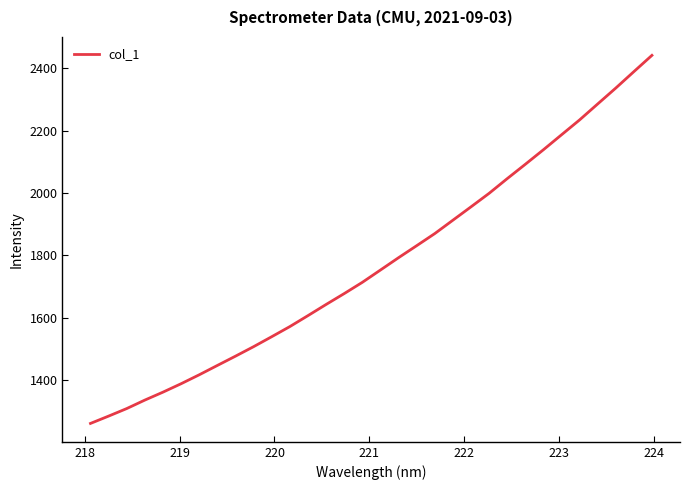

What is the minimum value shown in the chart?

1260.9